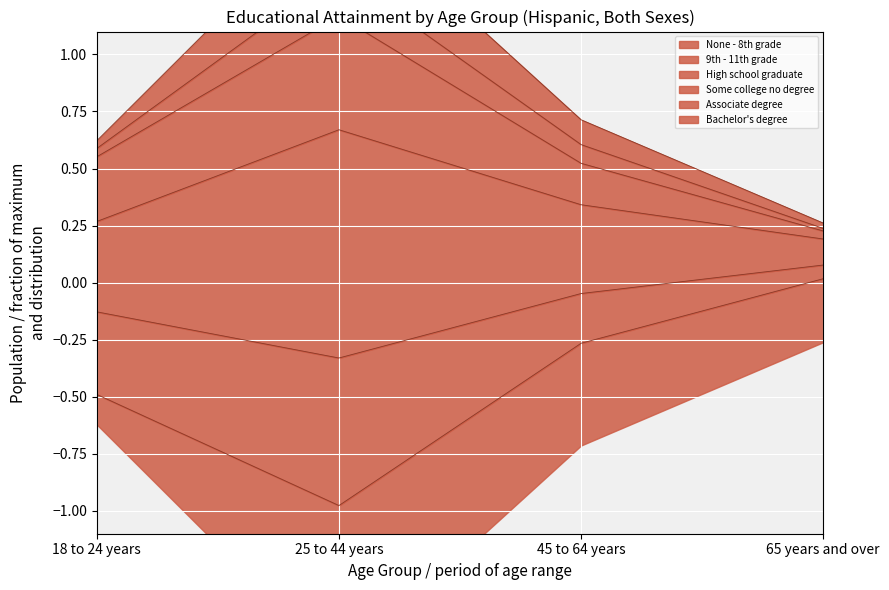

Is it true that High school graduate equals 1.4 at 25 to 44 years?

True